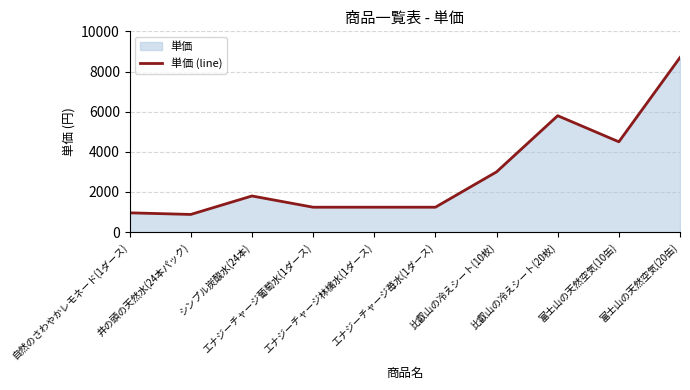

Rank the categories by value from highest to lowest.

富士山の天然空気(20缶), 比叡山の冷えシート(20枚), 富士山の天然空気(10缶), 比叡山の冷えシート(10枚), シンプル炭酸水(24本), エナジーチャージ葡萄水(1ダース), エナジーチャージ林檎水(1ダース), エナジーチャージ苺水(1ダース), 自然のさわやかレモネード(1ダース), 井の頭の天然水(24本パック)